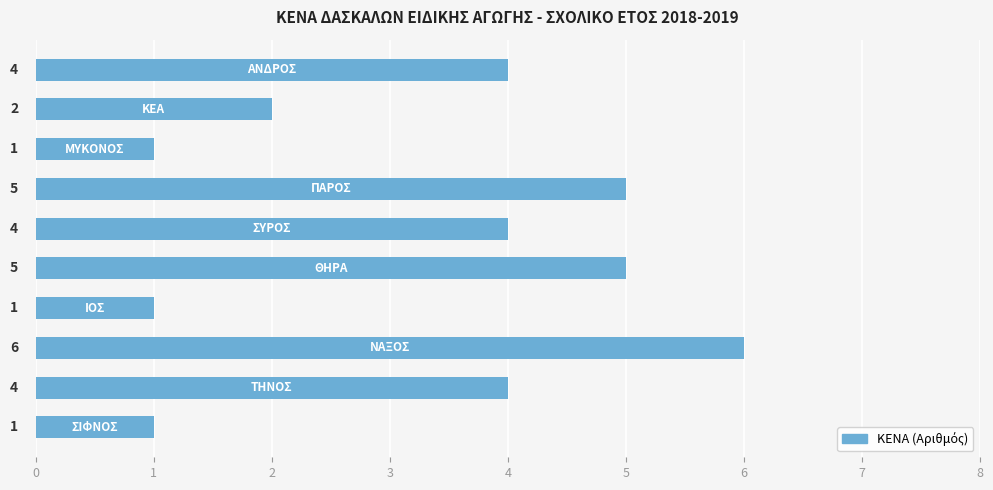

How many data points does each series have?

10